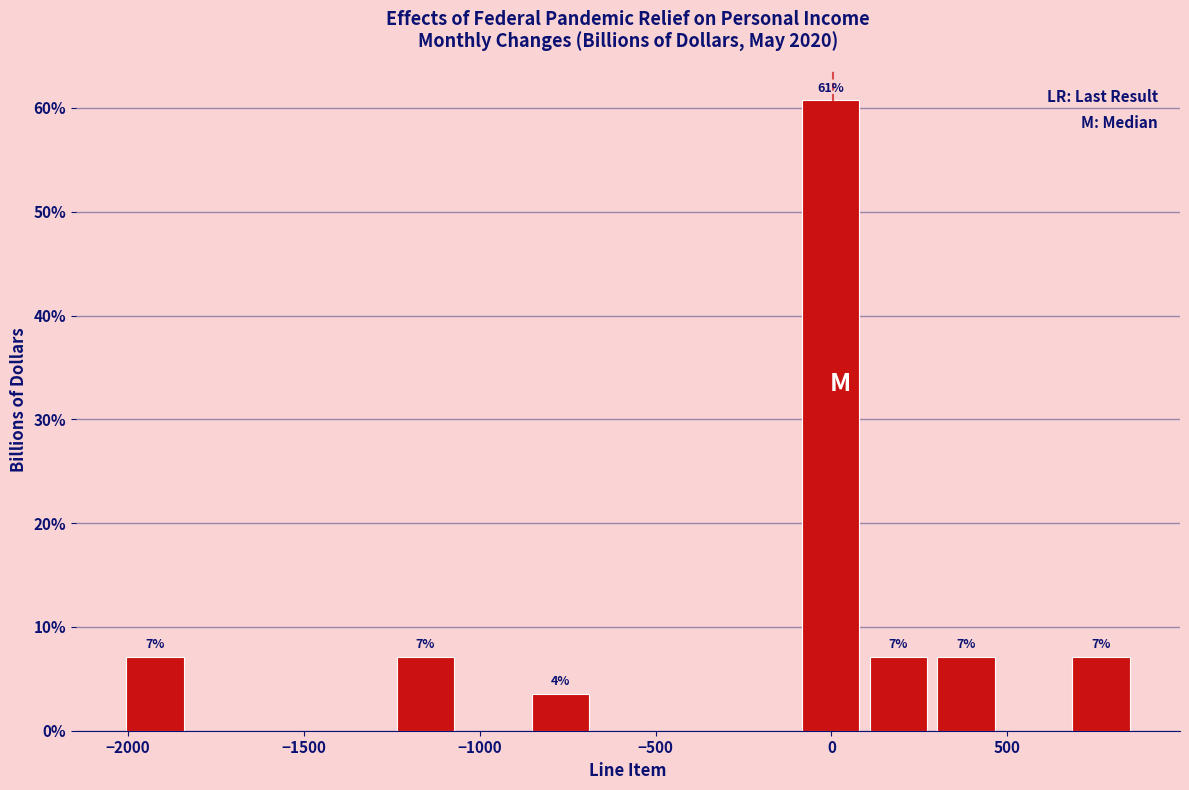

Read against the x-axis, roughly where is the centre of the tallest bar?

0